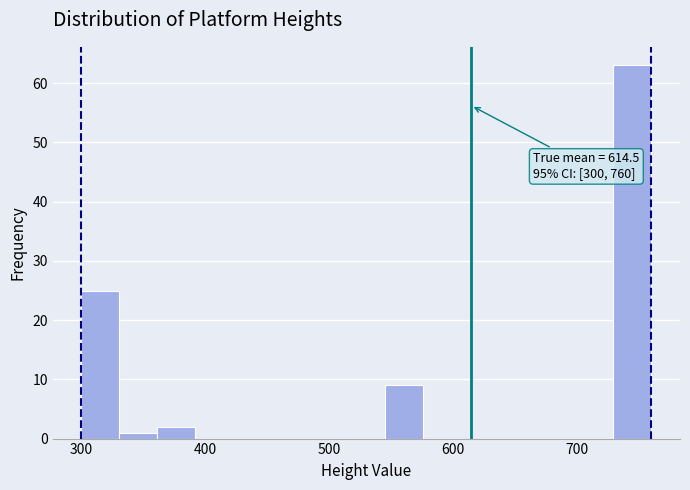

Around what value on the x-axis is the tallest bar? Give the approximate position of its centre, as read against the axis.

740